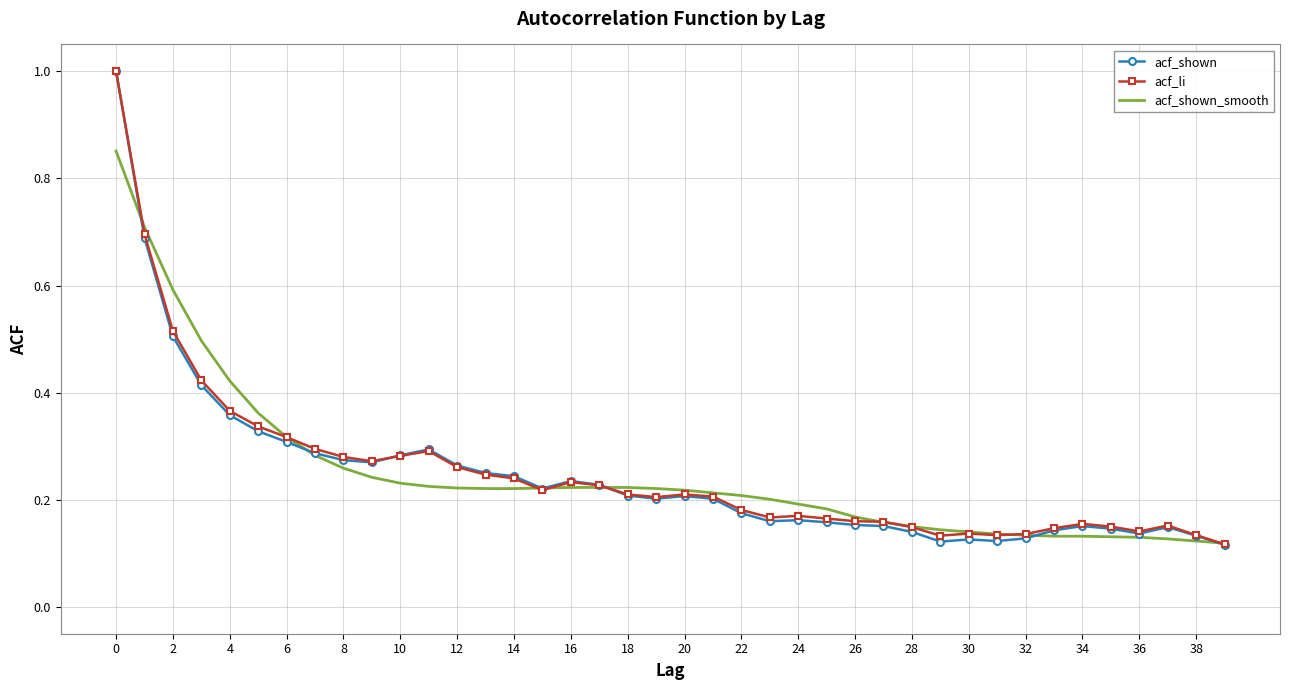

In acf_li, how many points are higher than both neighbors (excluding endpoints)?

7